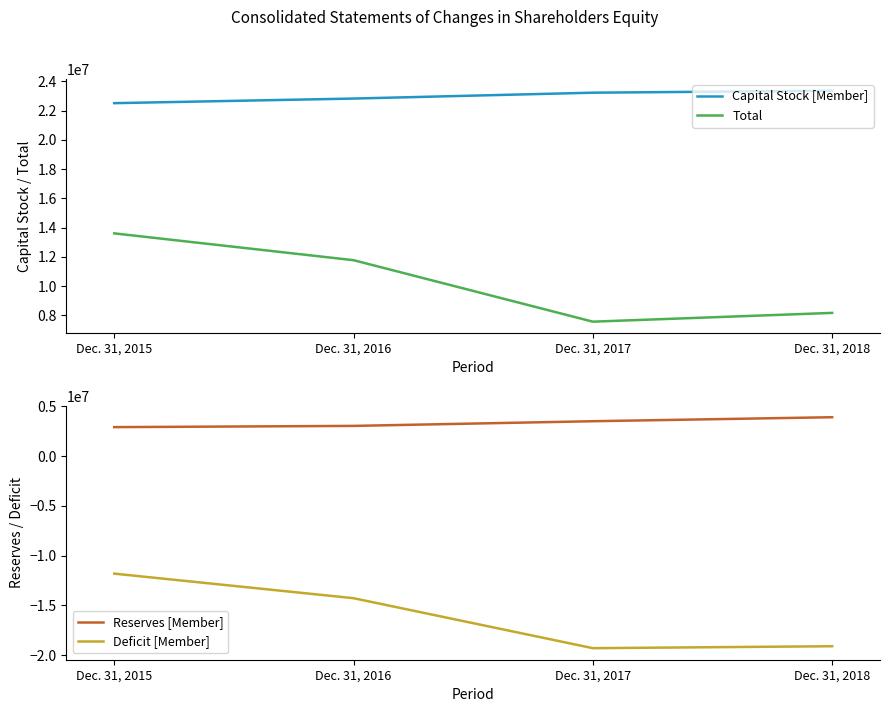

What is the average value of the Capital Stock [Member] series?

22985688